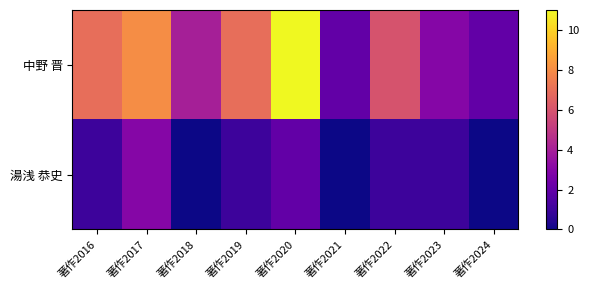

How many categories are shown in the chart?

9